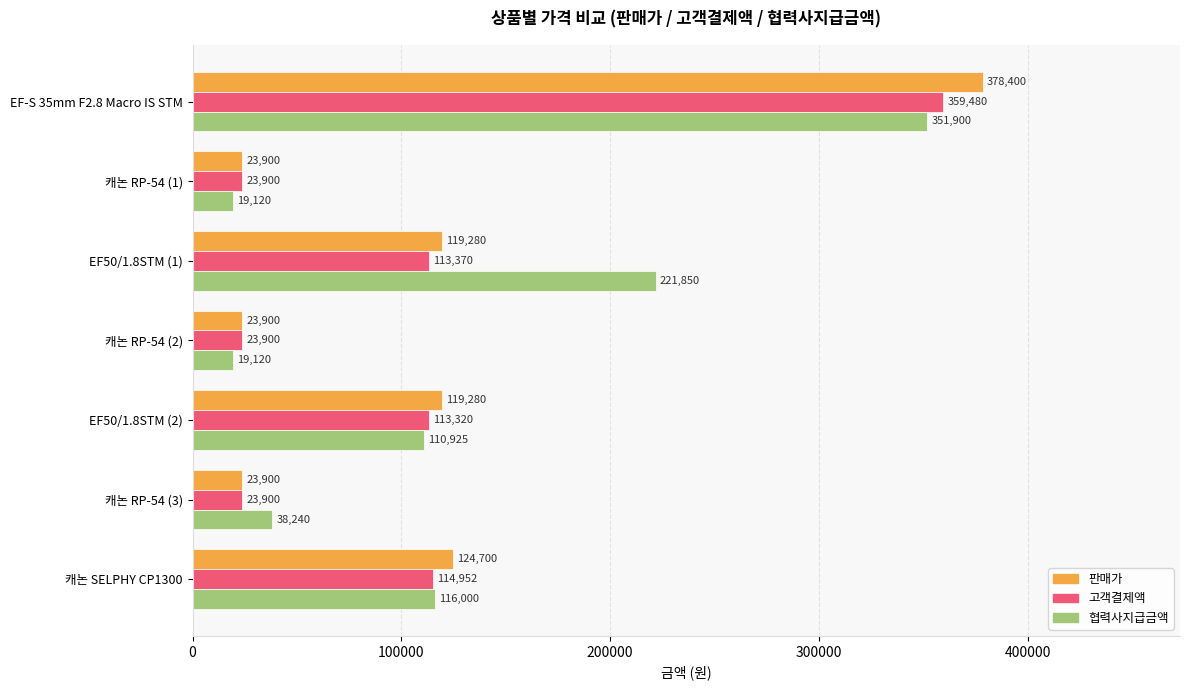

At how many categories does at least one series exceed 57471?

4